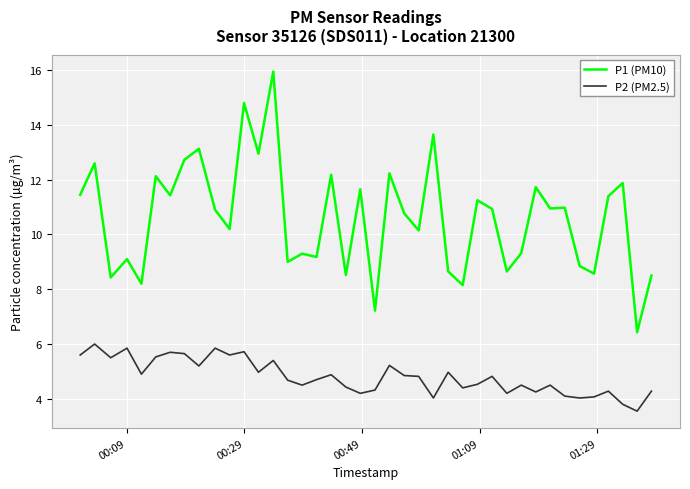

Which series has the widest spread of values?

P1 (PM10)